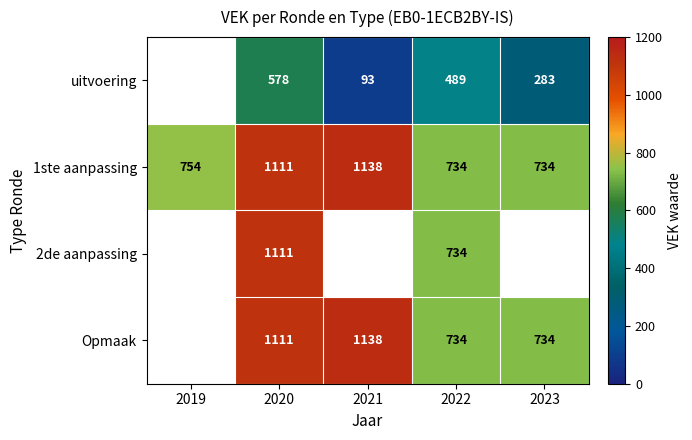

What is the total value across all series at 2022?

2691